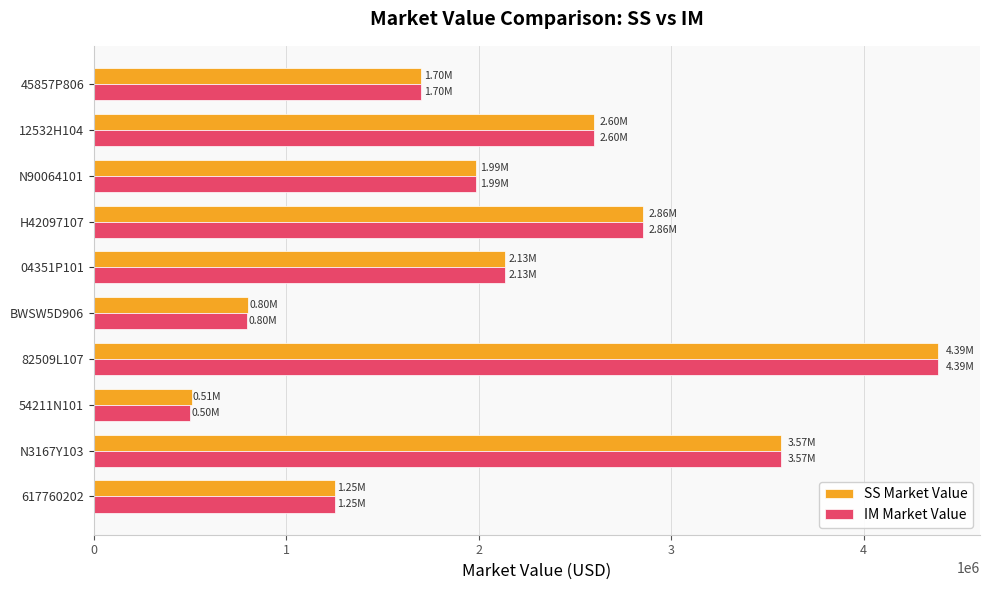

At which category is the sum across all series the highest?

82509L107